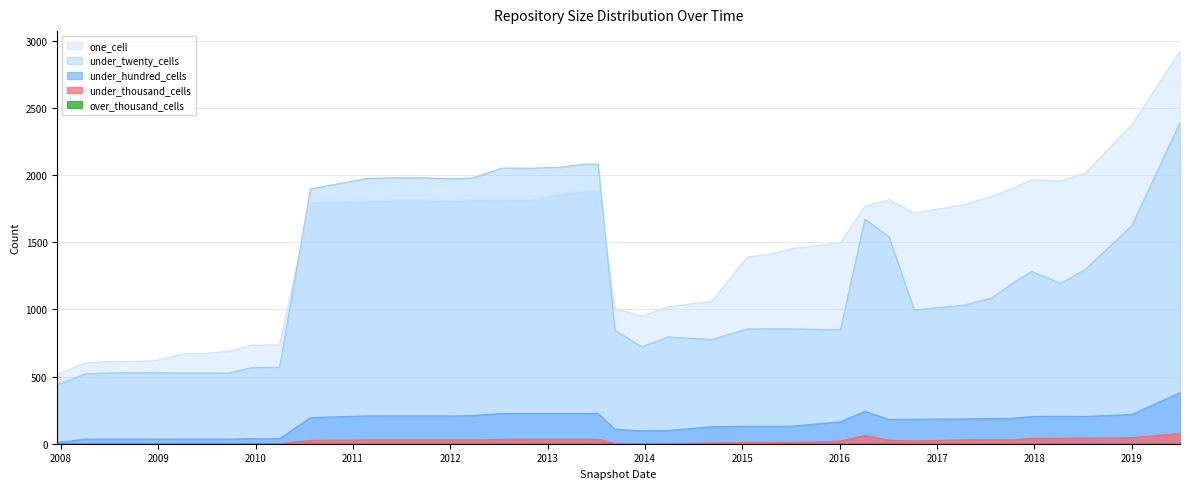

The value of one_cell at 2011-09-05 is 2766. True or false?

False